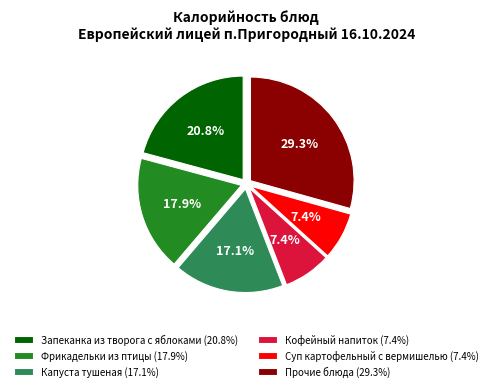

Between Прочие блюда (29.3%) and Фрикадельки из птицы (17.9%), which is larger?

Прочие блюда (29.3%)